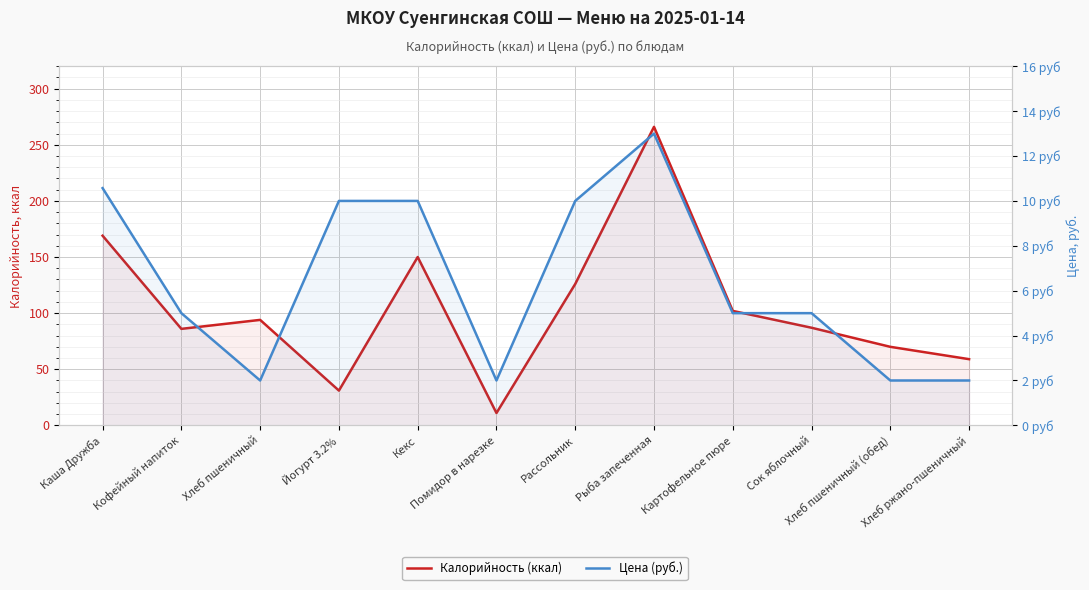

What are all the series names shown in the legend?

Калорийность (ккал), Цена (руб.)